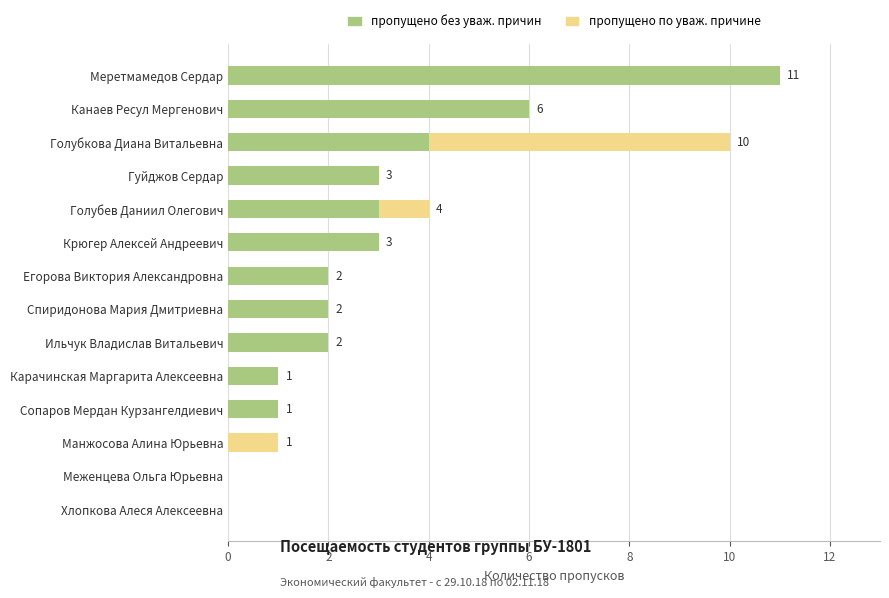

At which category is the sum across all series the highest?

Меретмамедов Сердар